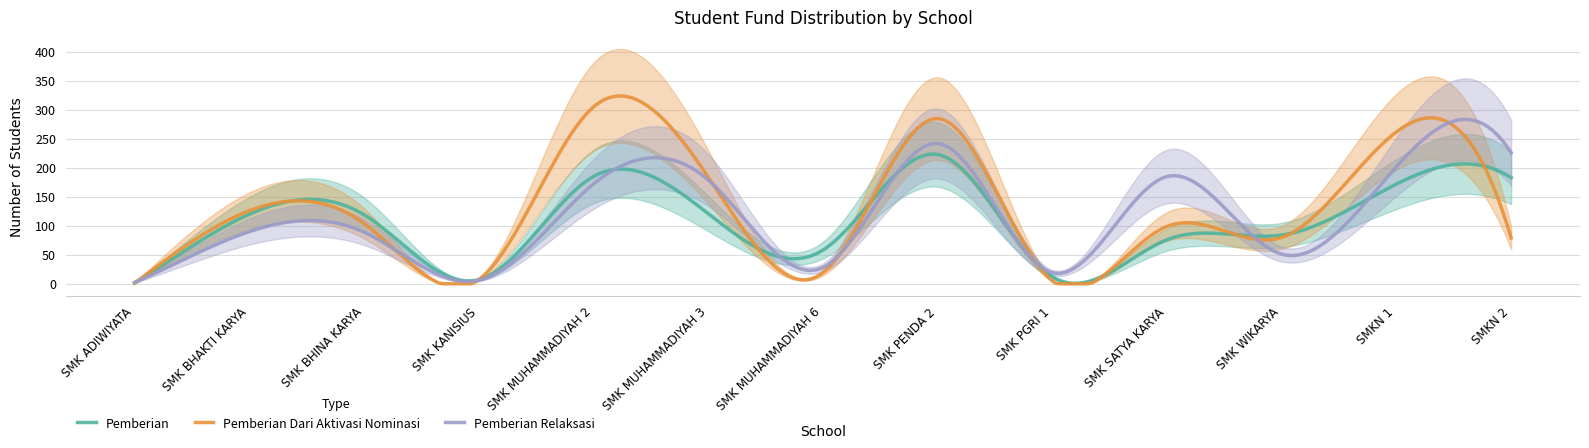

What is the value of the Pemberian Dari Aktivasi Nominasi point at the 5th from the left?

305